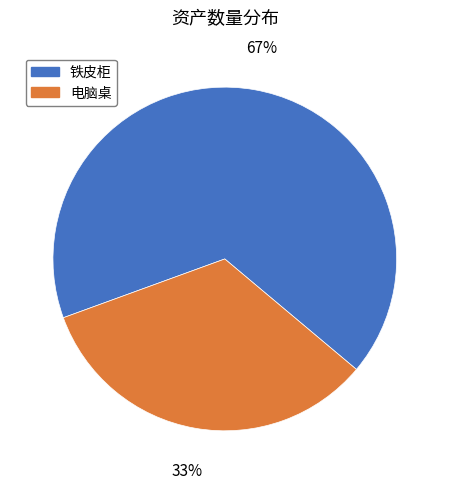

How many slices are in this pie chart?

2